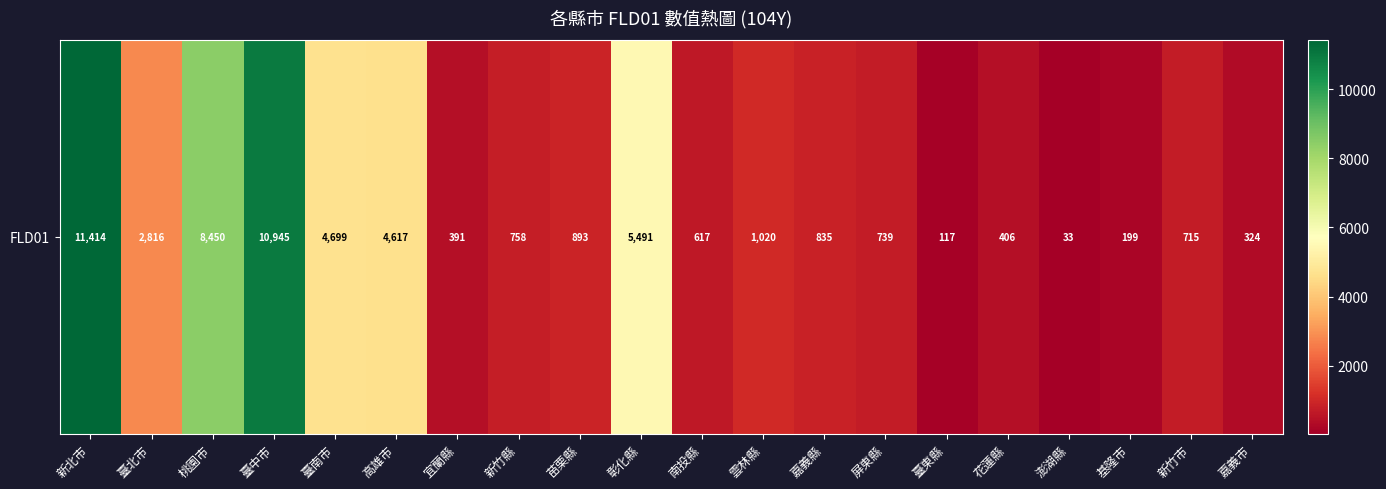

What is the maximum value shown in the chart?

11414